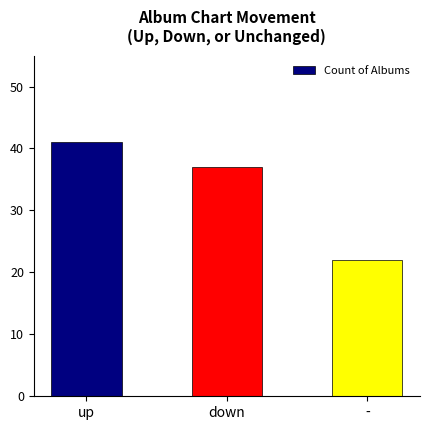

Reading left to right, extract all data points from this chart.

41	37	22